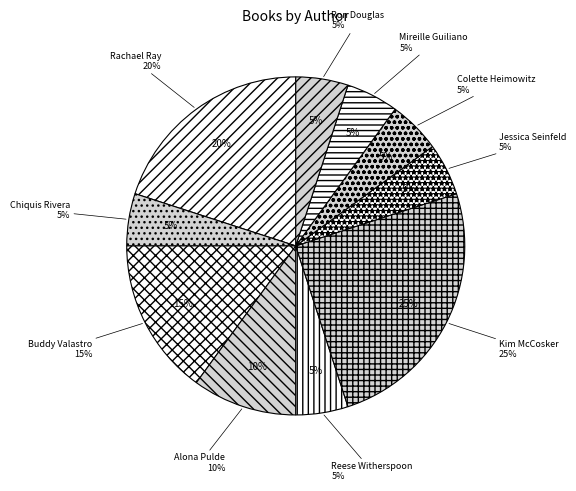

What is the ratio of the value at Chiquis Rivera to the value at Jessica Seinfeld?

1.0